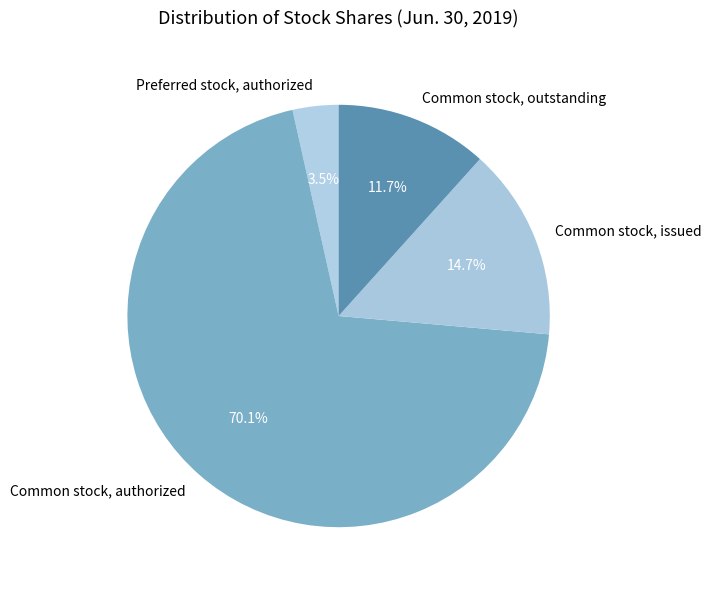

How many slices are in this pie chart?

4